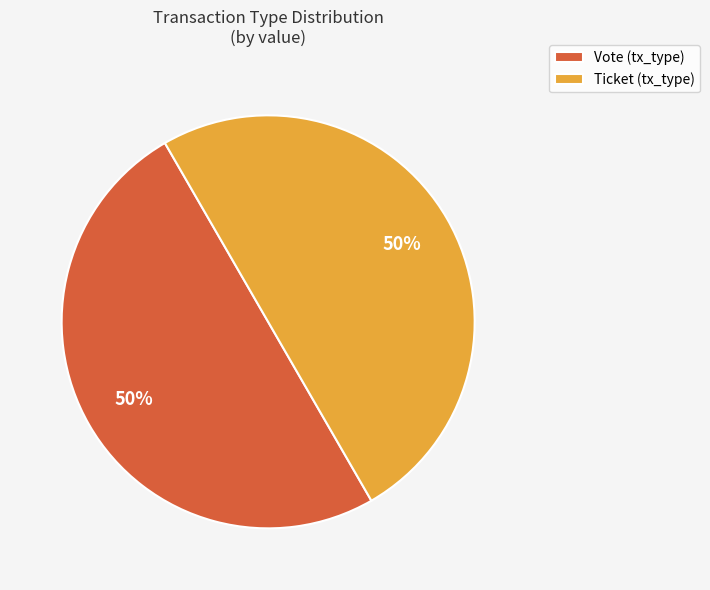

Count the number of slices in the pie.

2